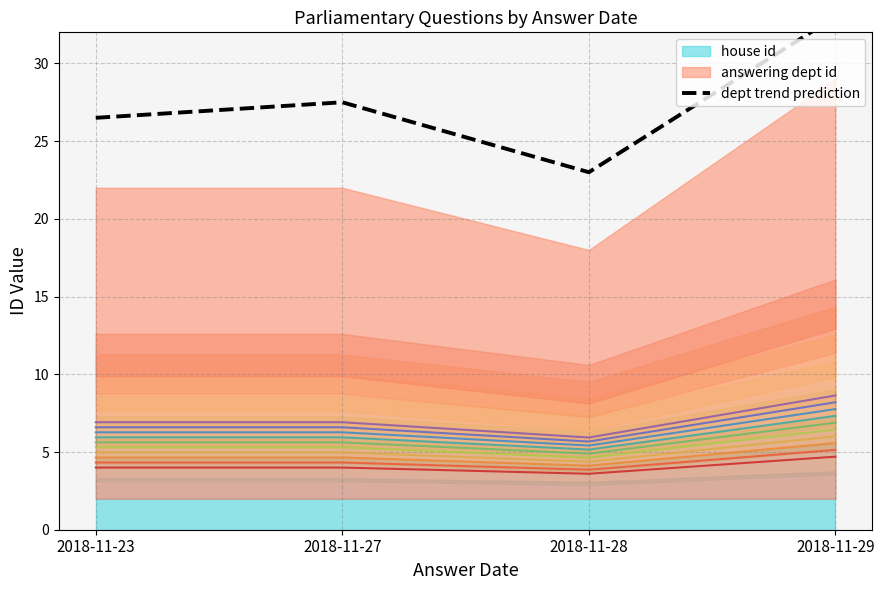

What is the value of the 2nd point from the left?

27.5